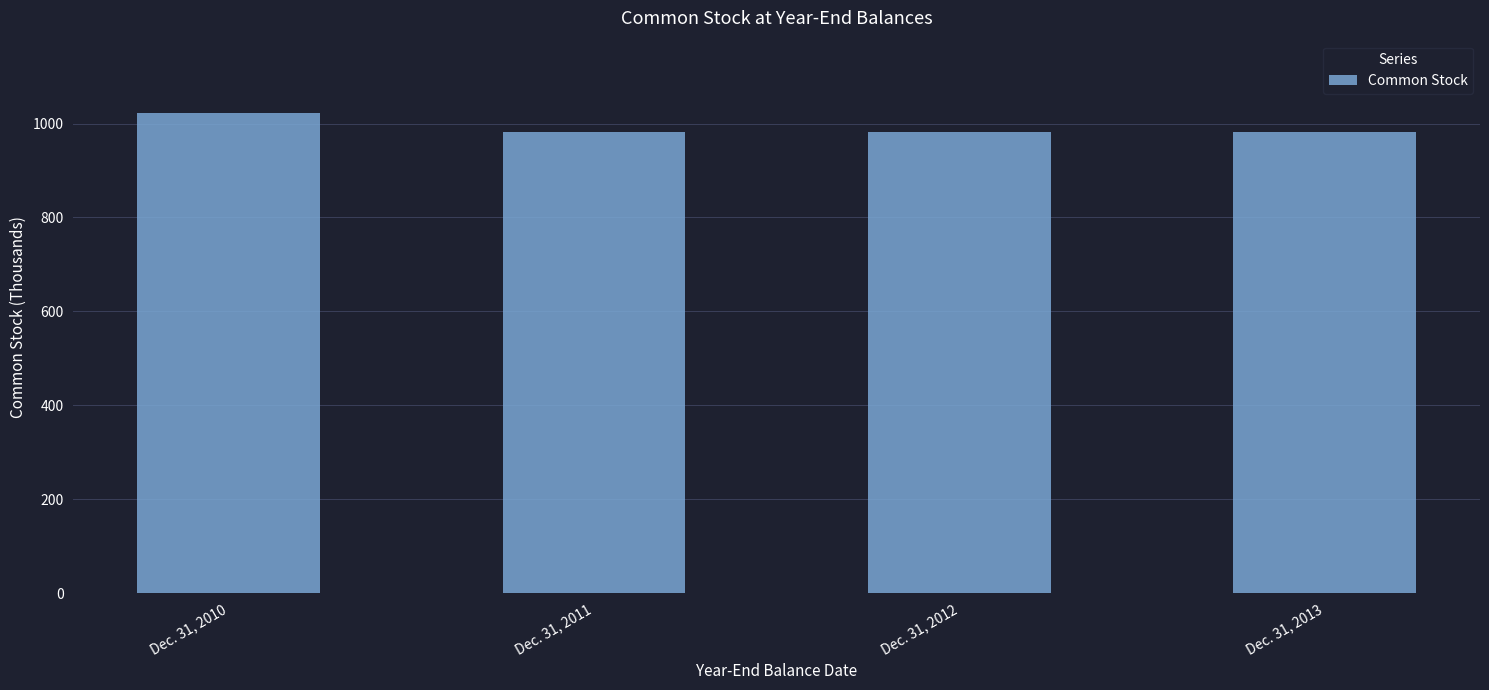

What is the ratio of the value at Dec. 31, 2012 to the value at Dec. 31, 2010?

1.0